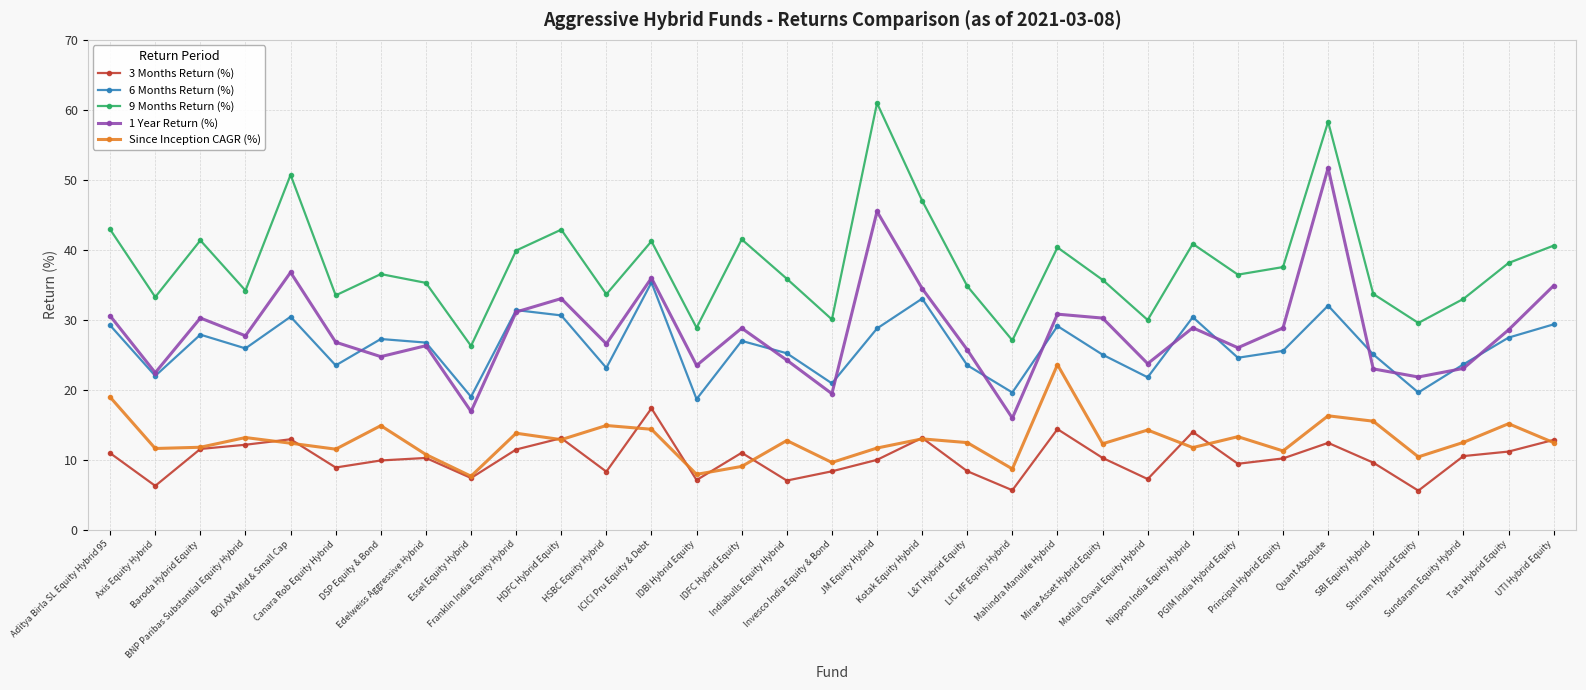

What is the sum of all 9 Months Return (%) values?

1251.4